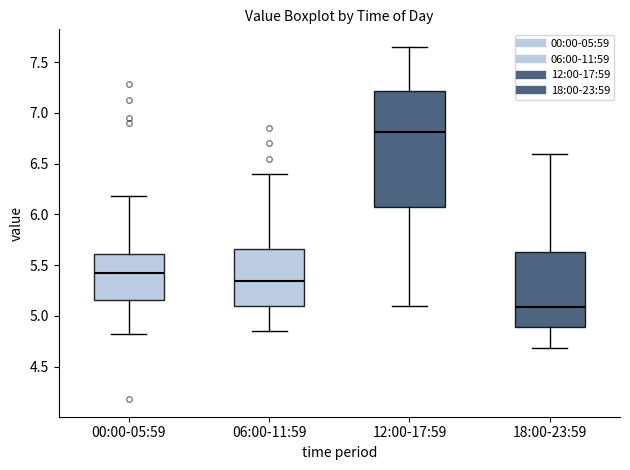

Reading left to right, read every box against the y-axis: the position of its median line, the range the box covers, and the ends of its whiskers. The values are not printed on the chart, so give them approximately, as read against the axis.

00:00-05:59: median 5.45, box 5.15 to 5.60, whiskers 4.80 to 6.20
06:00-11:59: median 5.35, box 5.10 to 5.65, whiskers 4.85 to 6.40
12:00-17:59: median 6.80, box 6.10 to 7.20, whiskers 5.10 to 7.65
18:00-23:59: median 5.10, box 4.90 to 5.65, whiskers 4.70 to 6.60